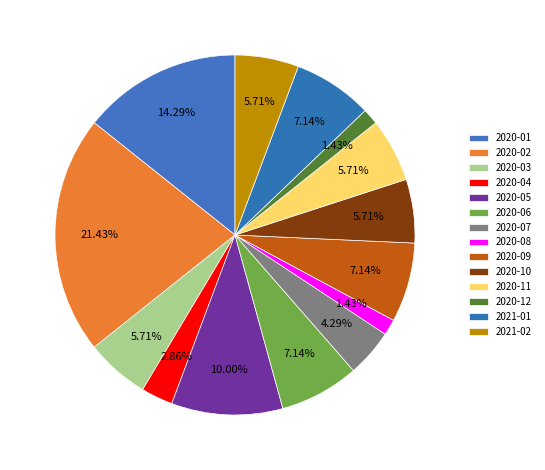

How many segments does this pie chart have?

14